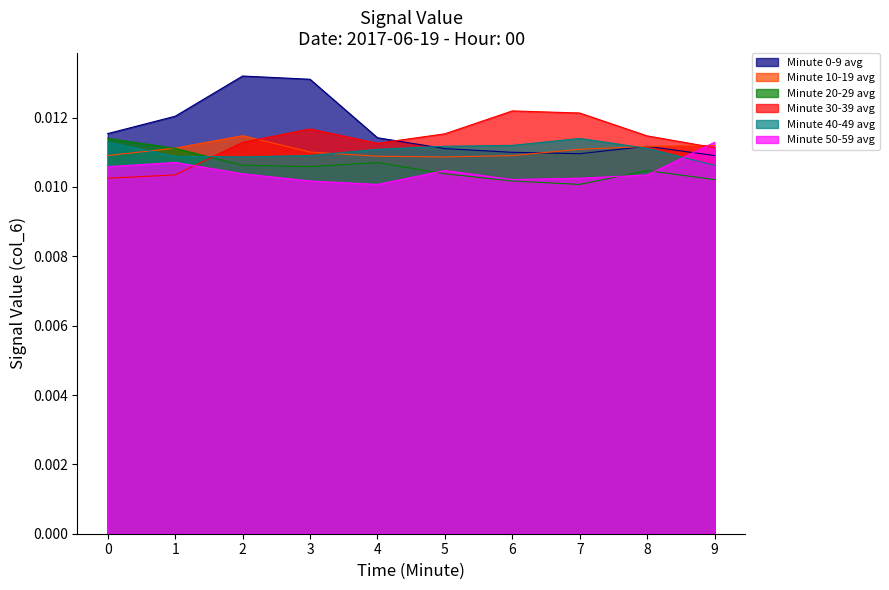

True or false: Minute 50-59 avg and Minute 40-49 avg cross at least once.

True